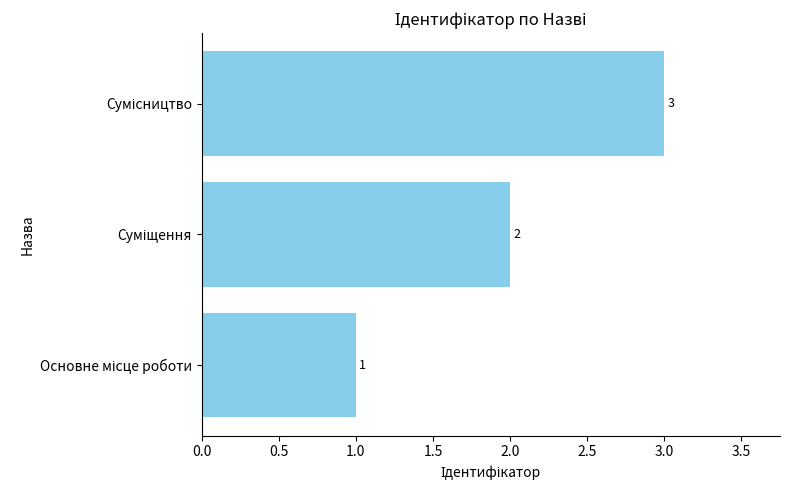

What is the sum of all values?

6